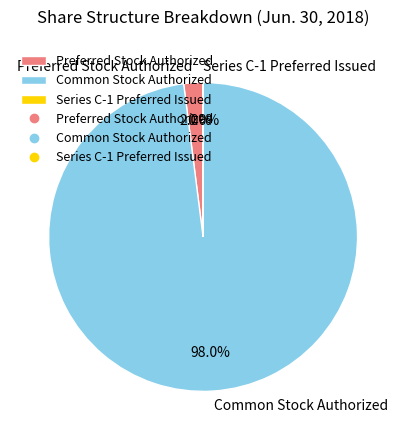

What is the largest slice in the pie chart?

Common Stock Authorized